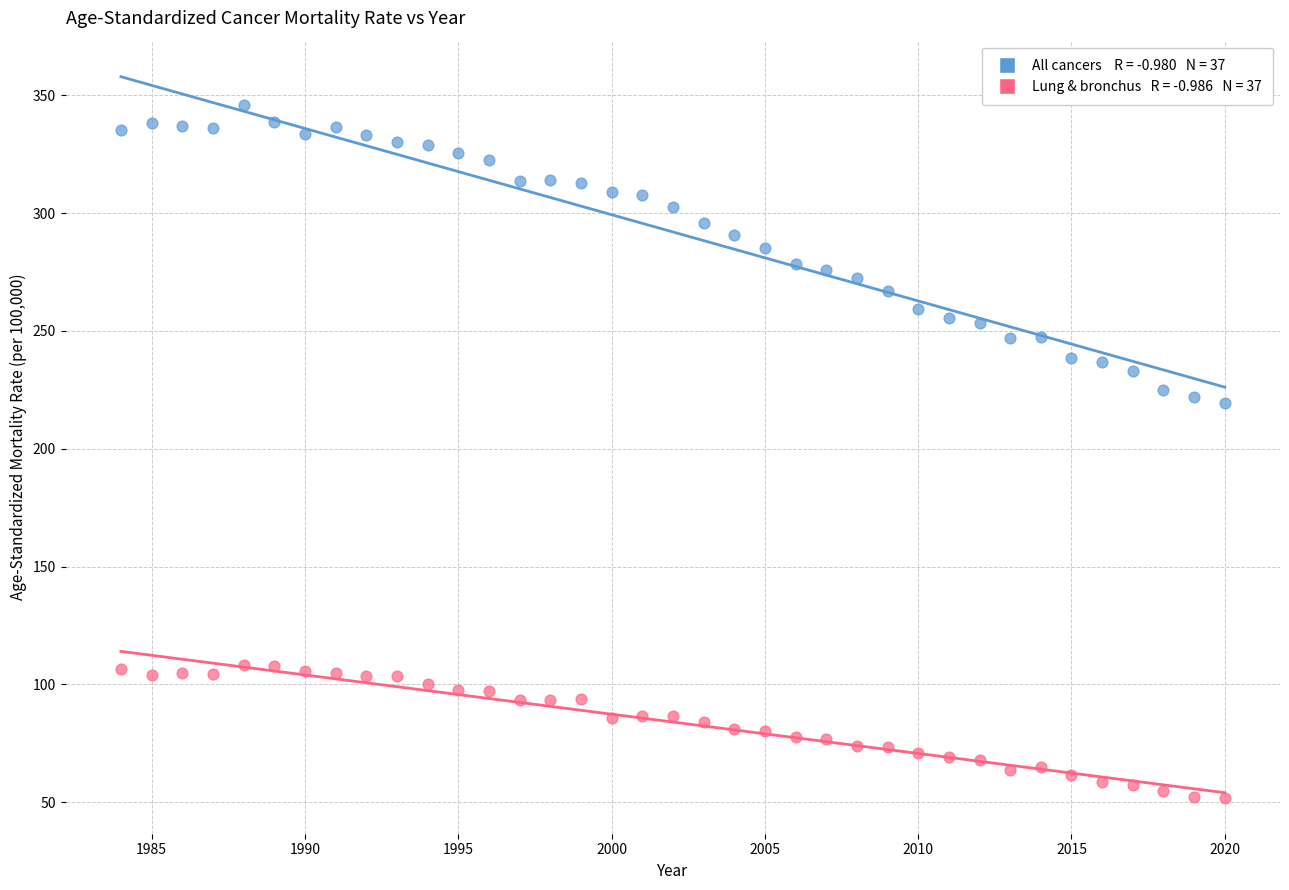

Across all data points, what is the range of X values (max minus min)?

36.0